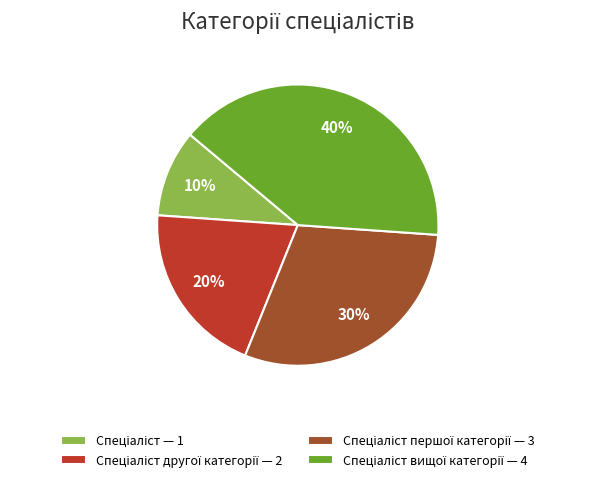

Is there a majority slice in this chart?

No